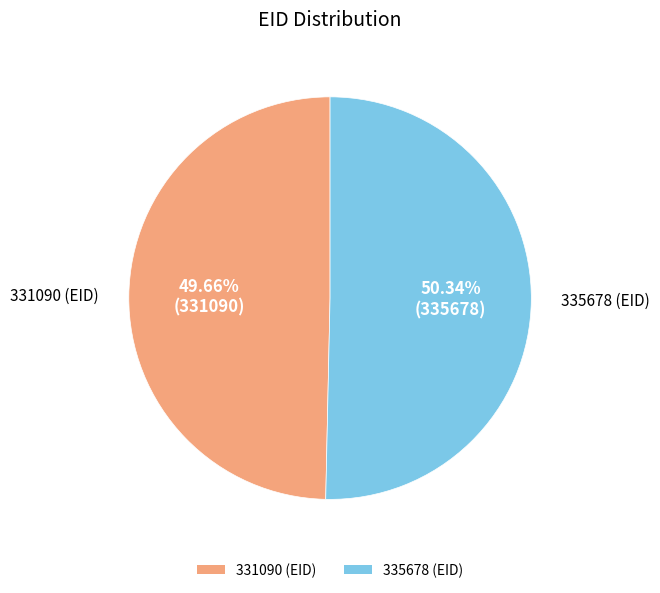

What is the largest slice in the pie chart?

335678